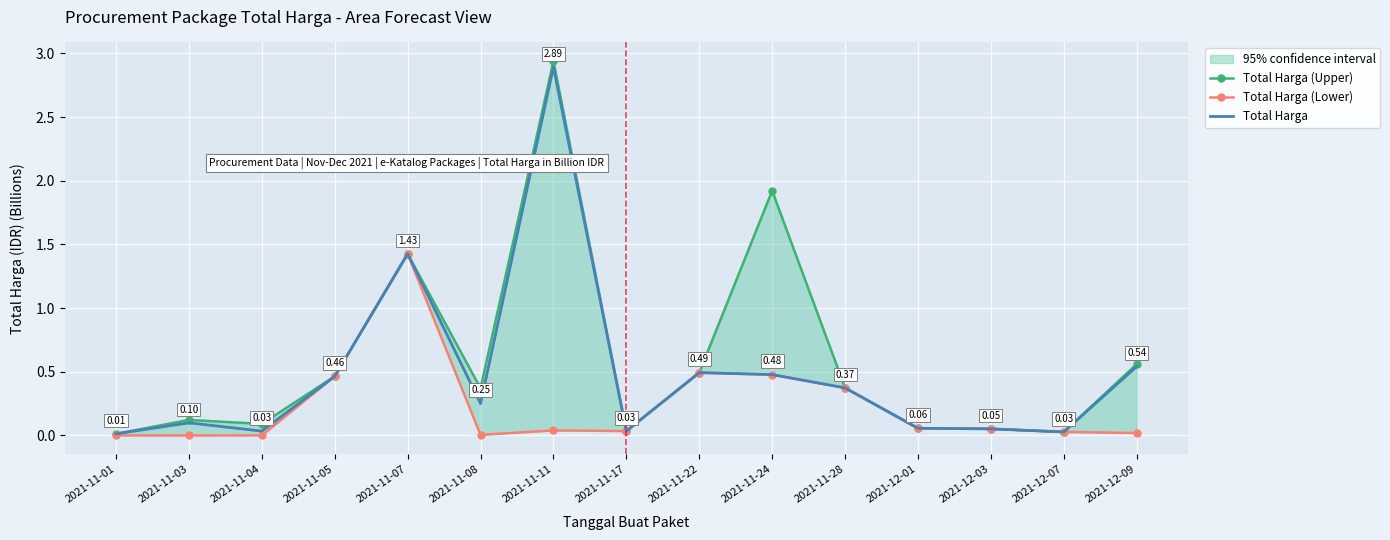

Between 2021-11-22 and 2021-12-03, which is larger?

2021-11-22